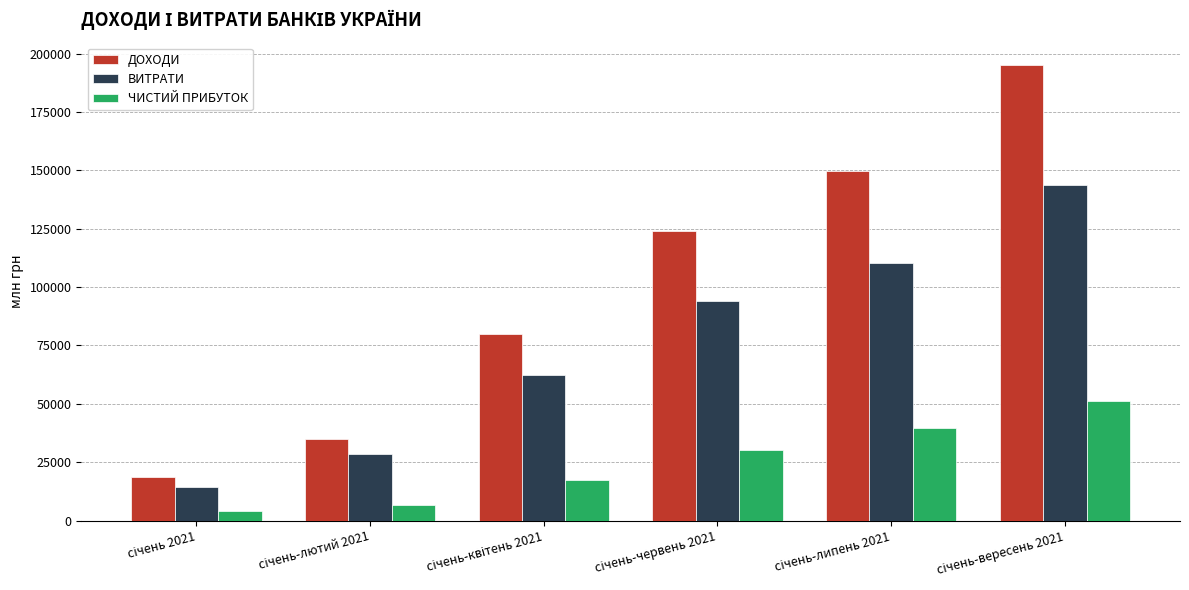

What is the difference between the maximum and second lowest values in the ДОХОДИ series?

159877